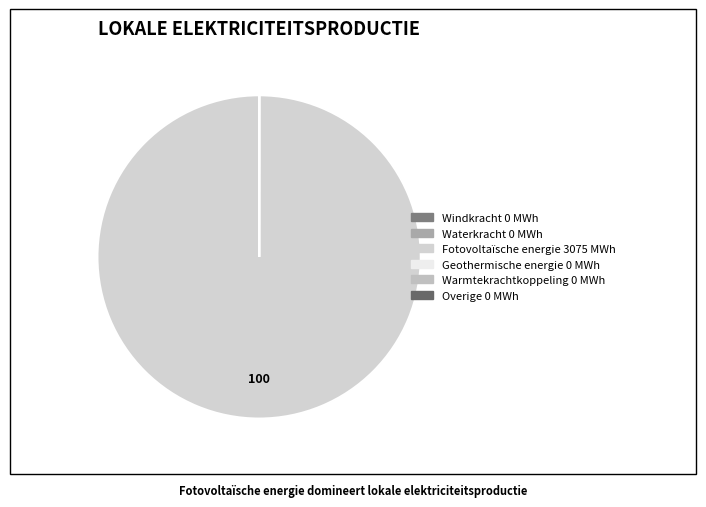

How many segments does this pie chart have?

6